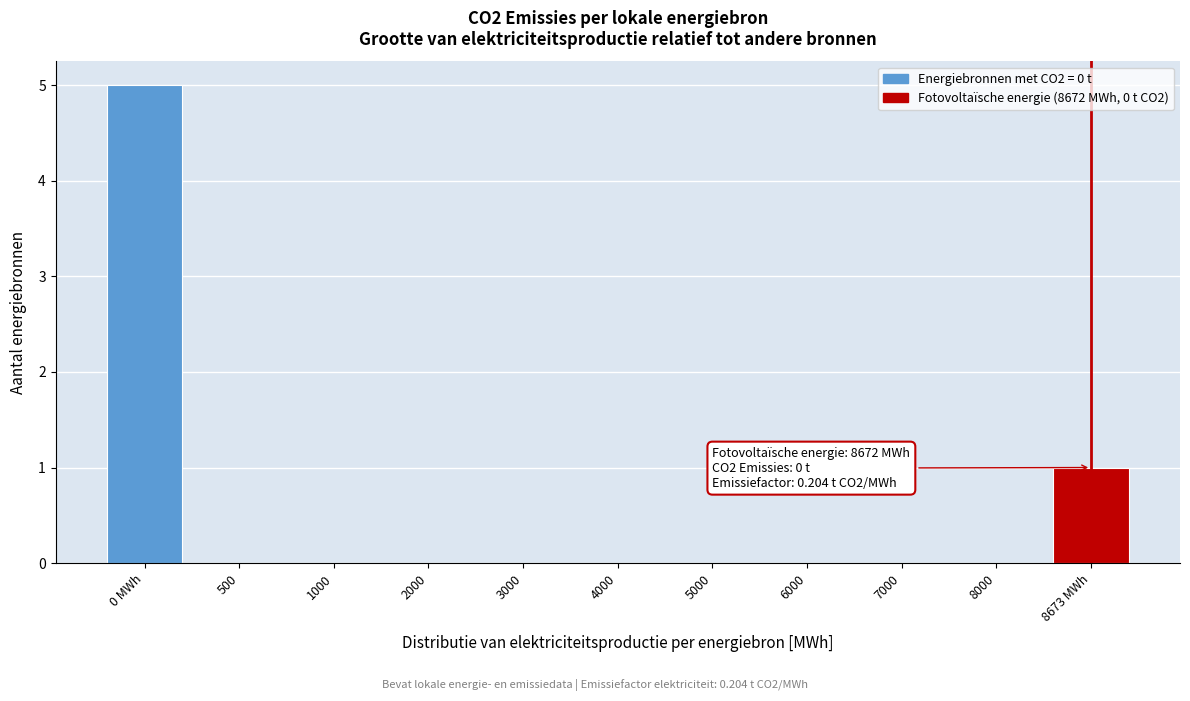

Reading left to right, transcribe all the data shown in this chart.

0 MWh=5	500=0	1000=0	2000=0	3000=0	4000=0	5000=0	6000=0	7000=0	8000=0	8673 MWh=1